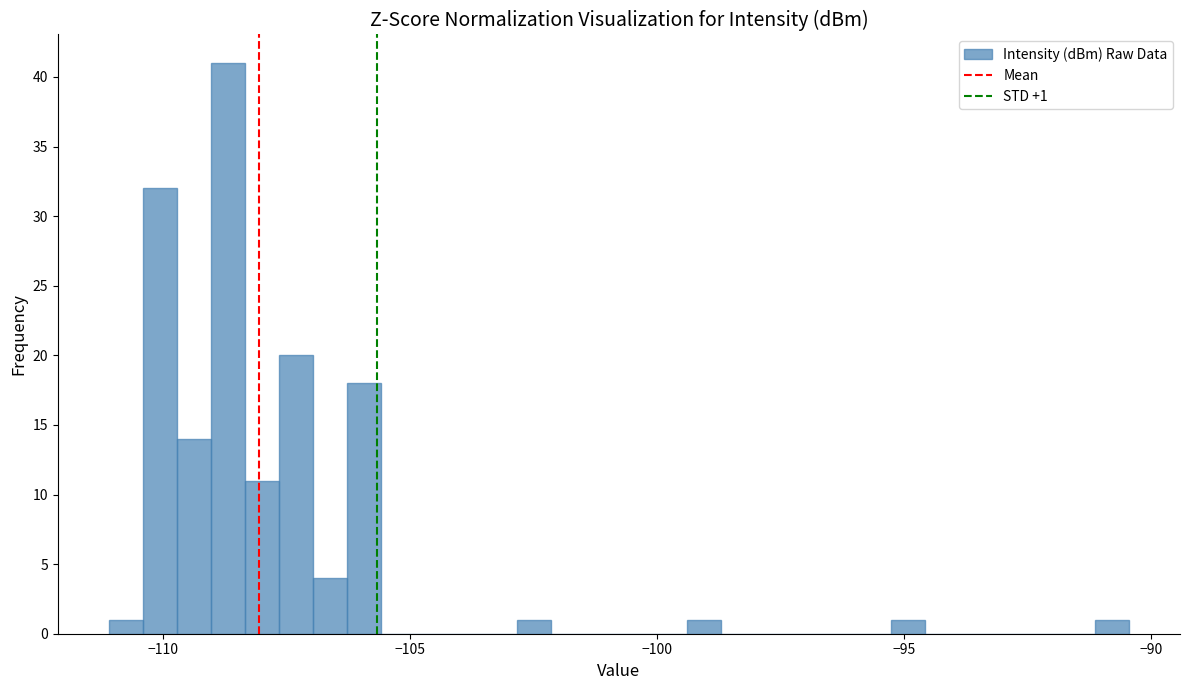

Read against the x-axis, roughly where is the centre of the tallest bar?

-108.5